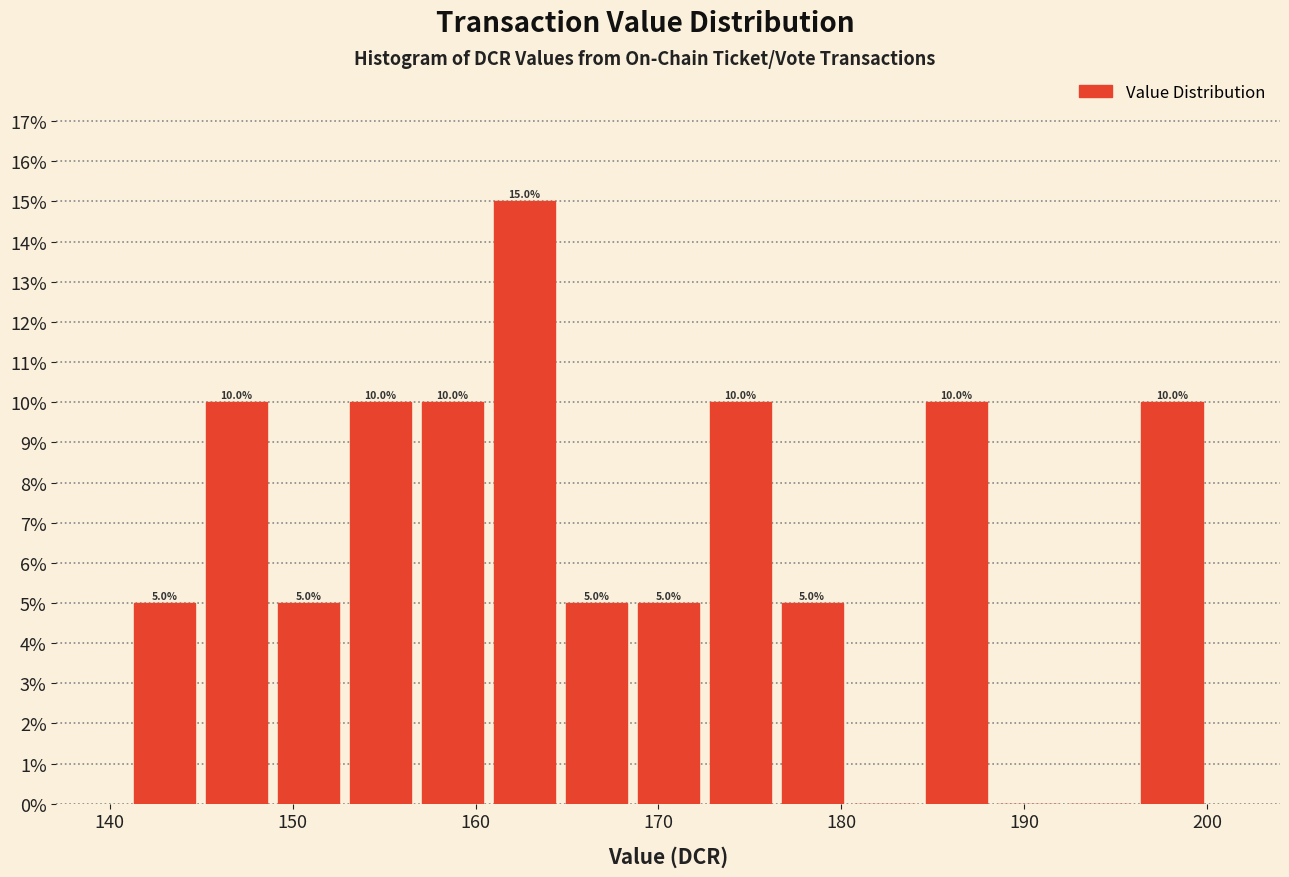

Around what value on the x-axis is the tallest bar? Give the approximate position of its centre, as read against the axis.

163